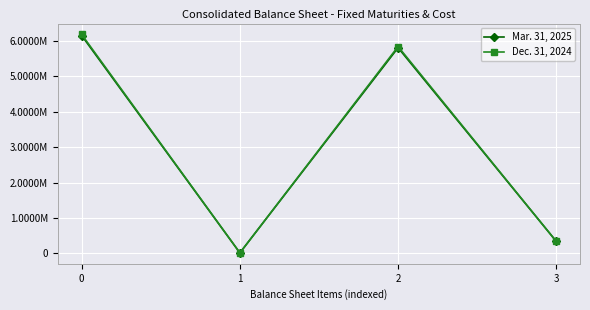

Which series ends up on top after the final intersection of Mar. 31, 2025 and Dec. 31, 2024?

Mar. 31, 2025